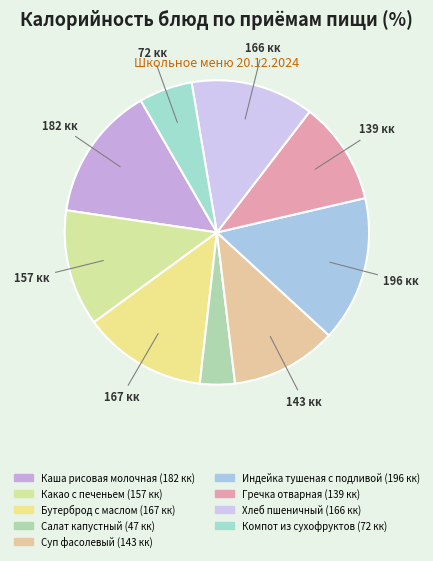

The Хлеб пшеничный slice represents 26% of the pie. True or false?

False